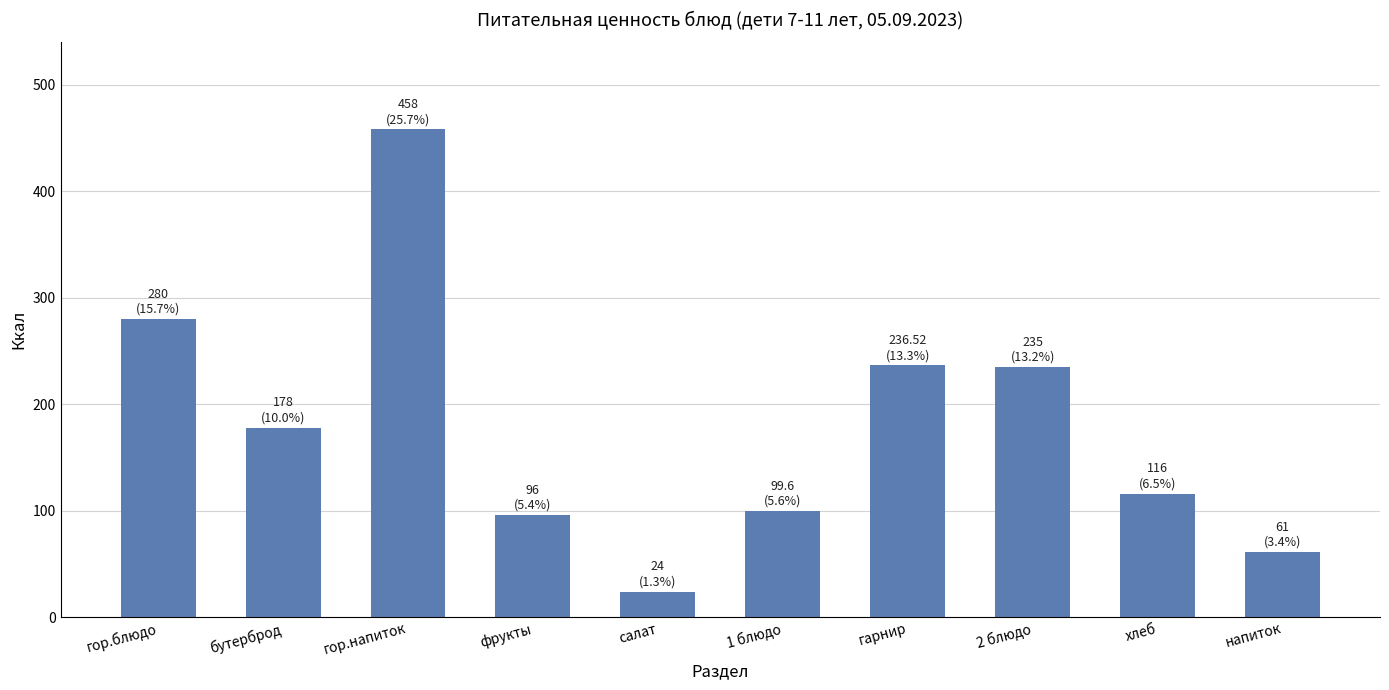

At which label does the data first exceed 178?

гор.блюдо